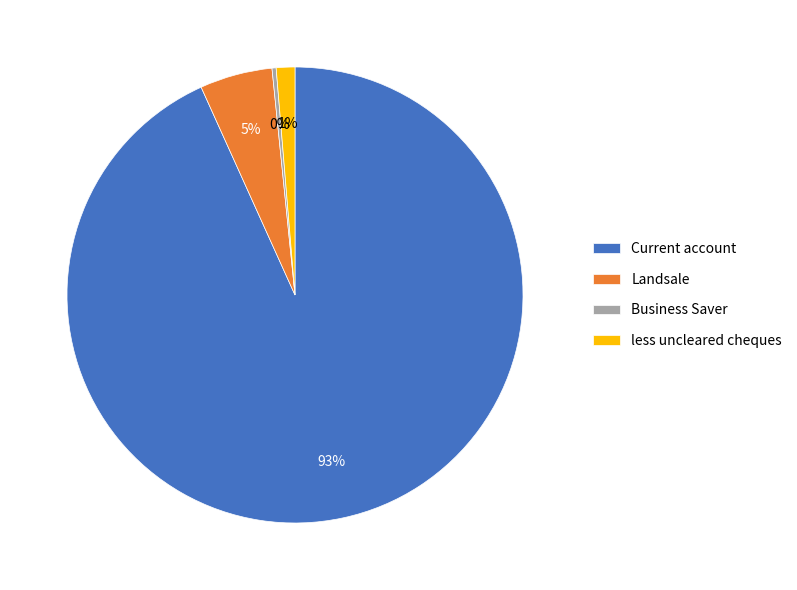

Is there any slice that represents more than half of the pie?

Yes